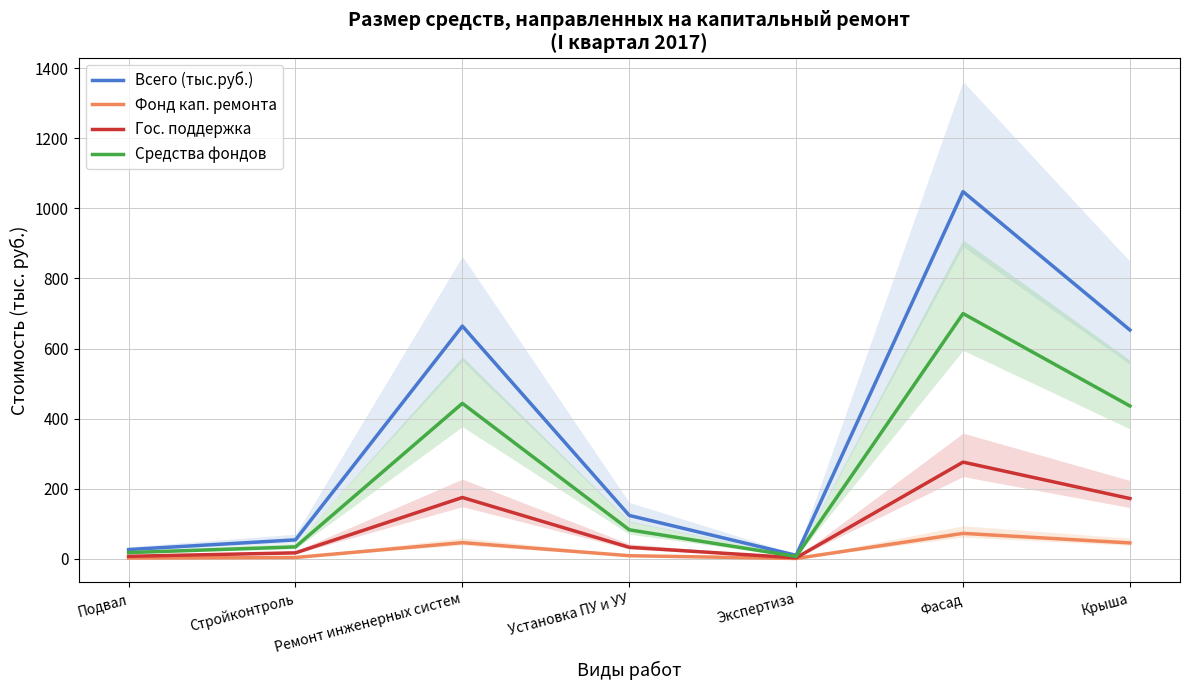

Which category has the lowest value across all series?

Экспертиза